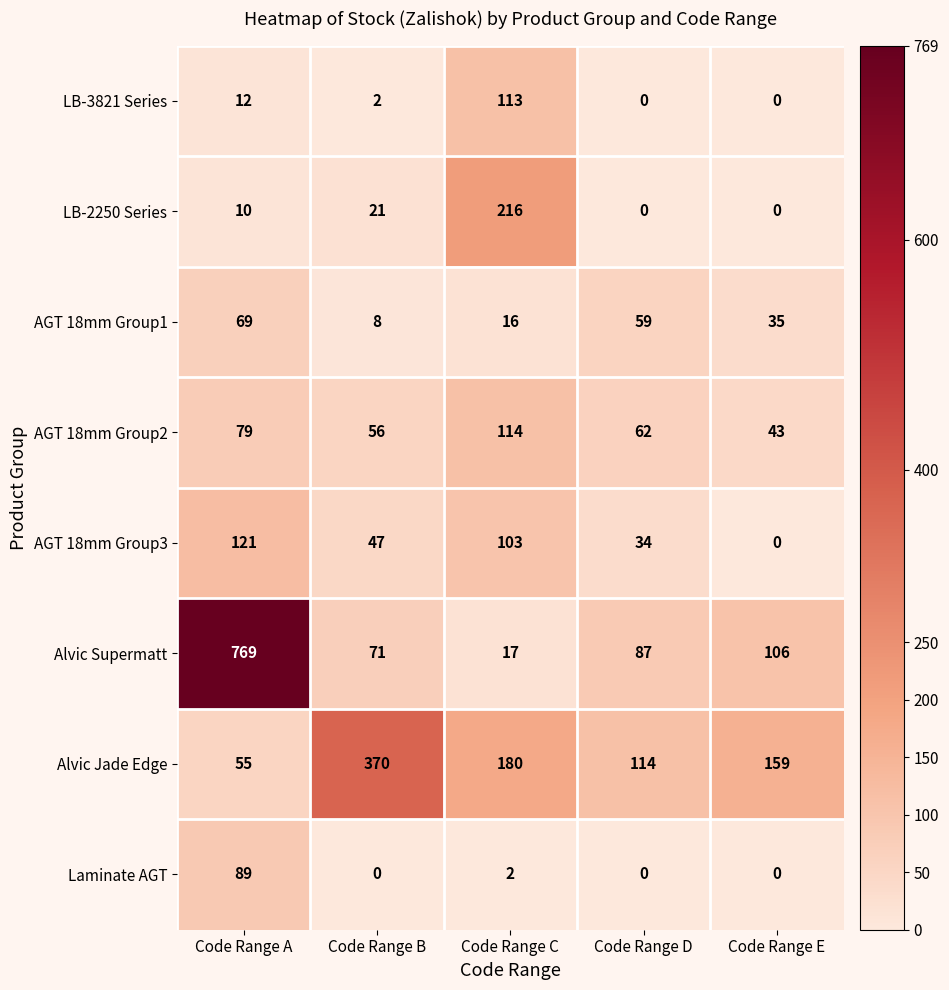

What is the average value of the AGT 18mm Group1 series?

37